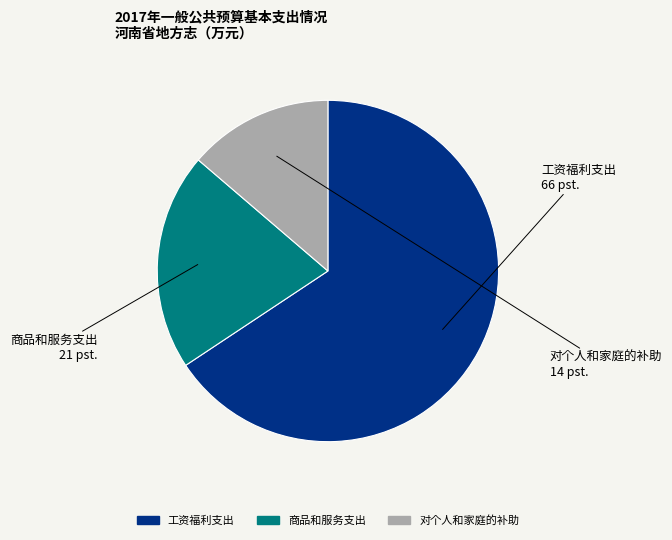

Does any single category account for the majority?

Yes